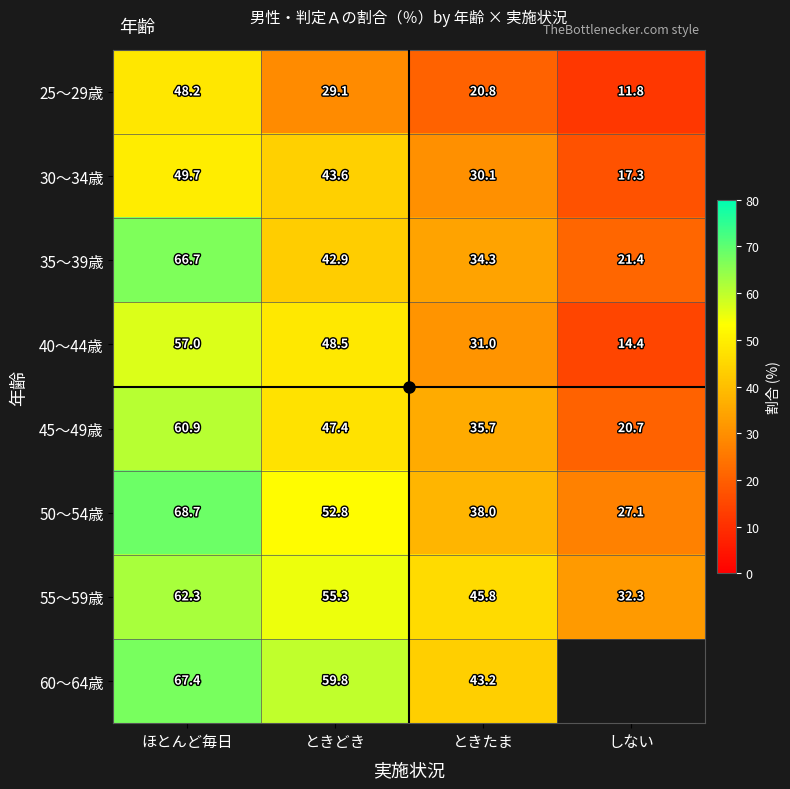

Between しない and ほとんど毎日, which is larger?

ほとんど毎日